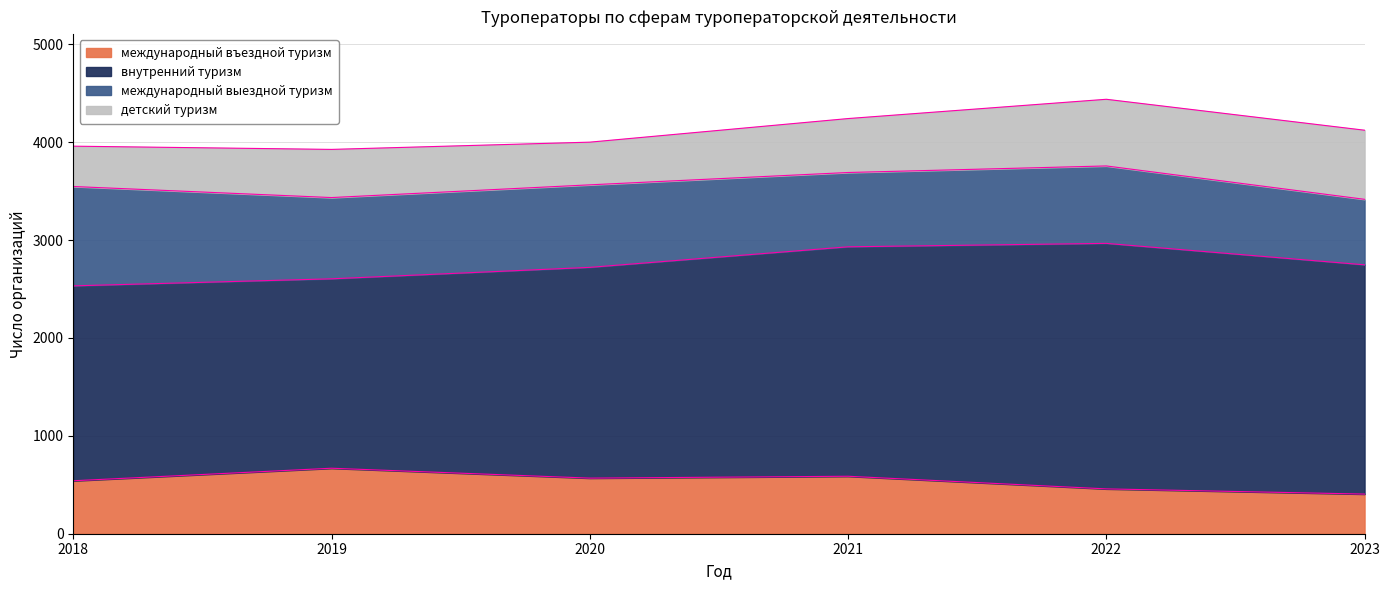

Reading left to right, what are all the values shown in this chart?

международный въездной туризм: 2018=541	2019=669	2020=568	2021=587	2022=458	2023=405
внутренний туризм: 2018=1991	2019=1935	2020=2153	2021=2344	2022=2508	2023=2342
международный выездной туризм: 2018=1015	2019=830	2020=843	2021=759	2022=791	2023=669
детский туризм: 2018=412	2019=492	2020=436	2021=551	2022=681	2023=706